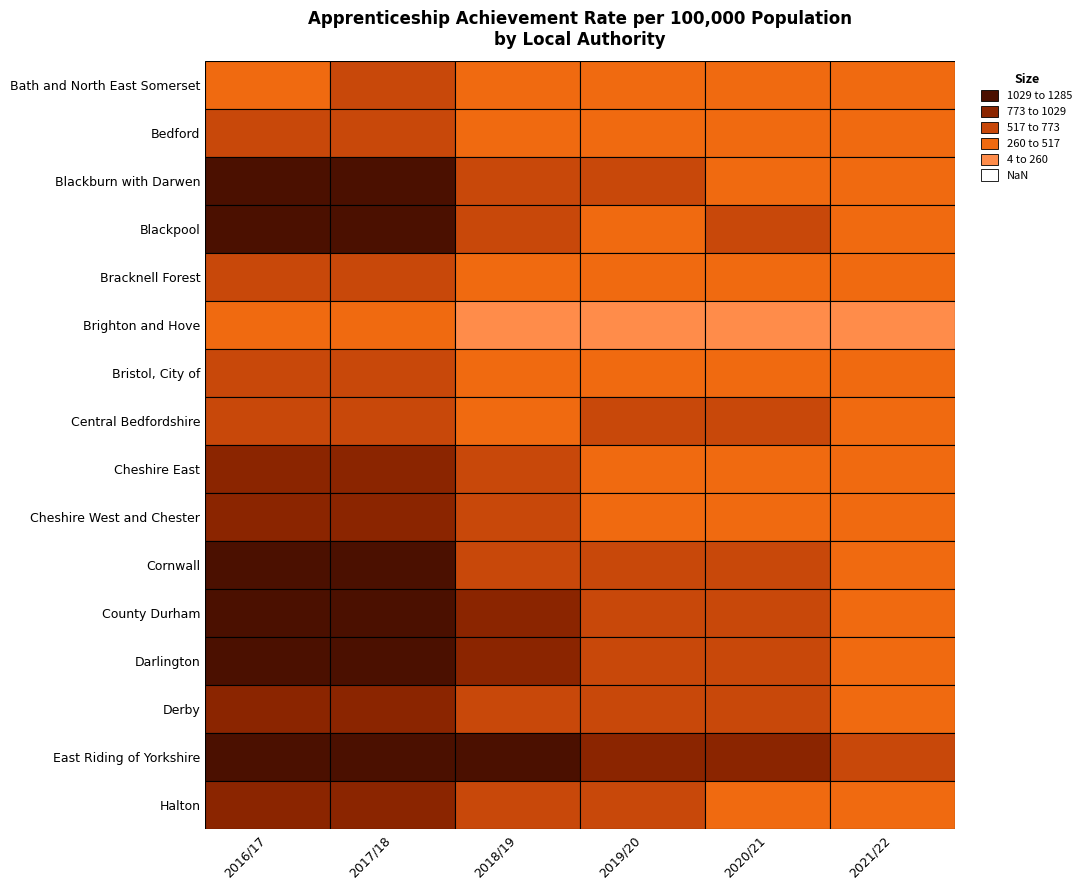

What is the average value of the Blackburn with Darwen series?

747